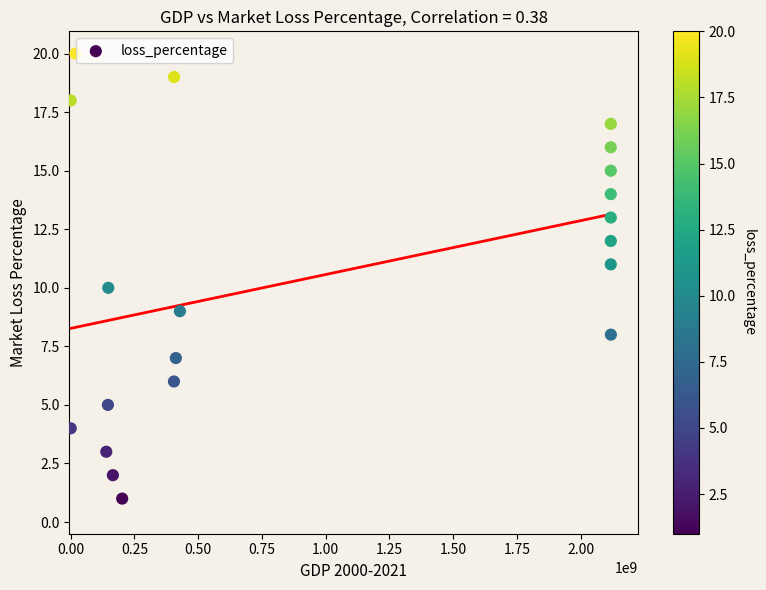

What is the range of Y values (max minus min)?

19